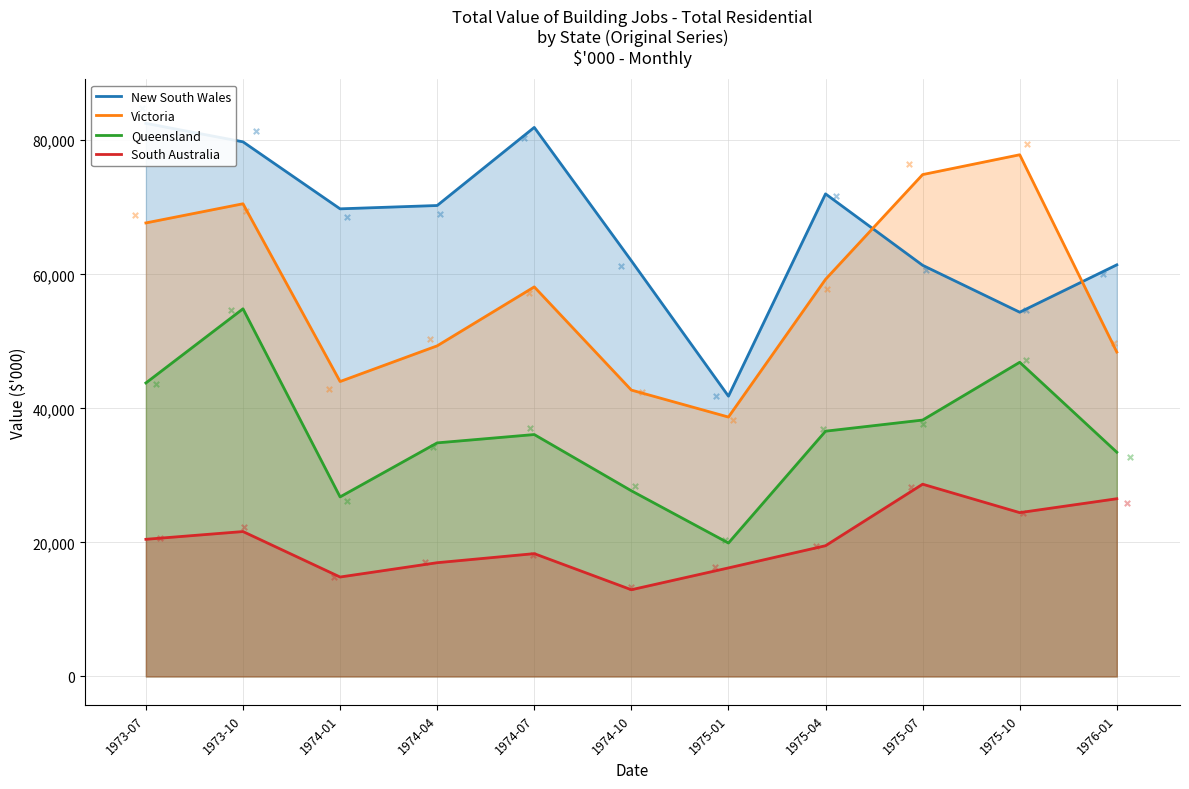

Which series has the largest total across all categories?

New South Wales